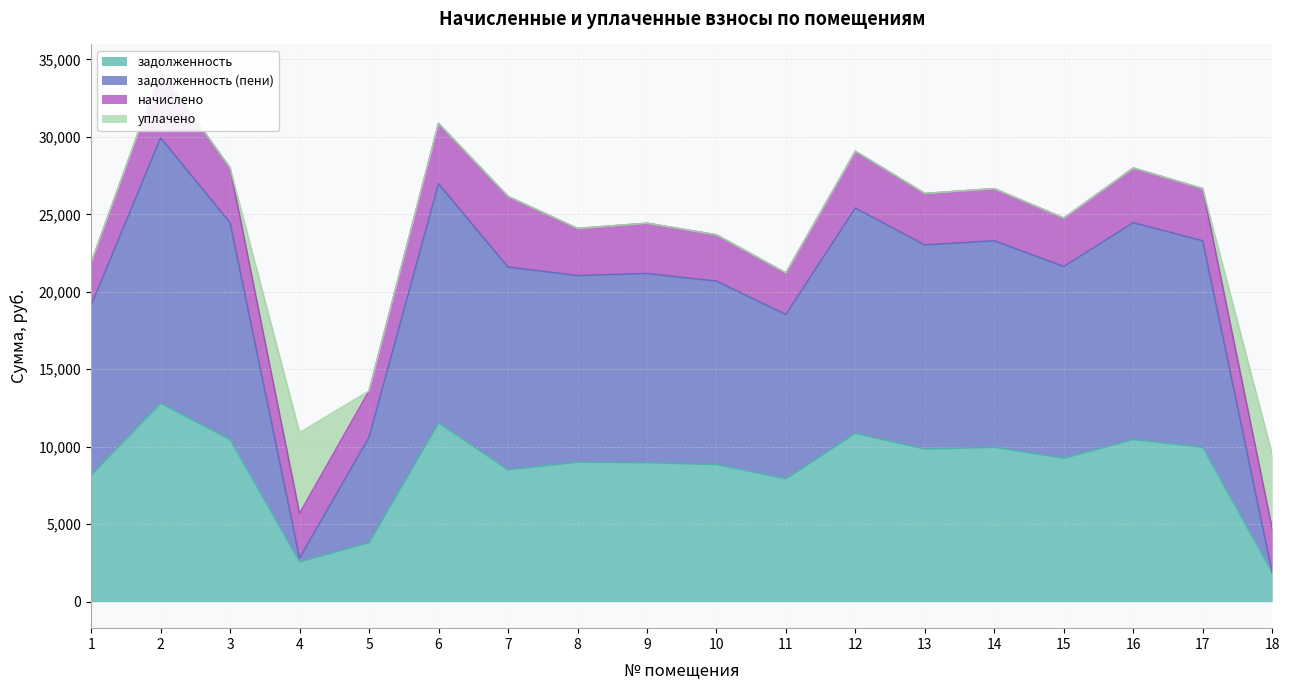

How many values in the задолженность (пени) series are below 21632?

9